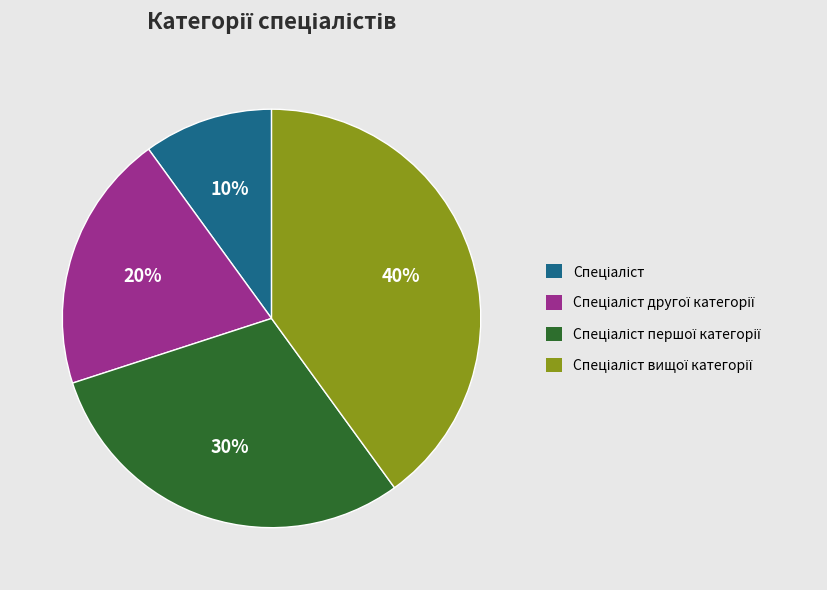

To the nearest percent, what is the average slice percentage?

25%